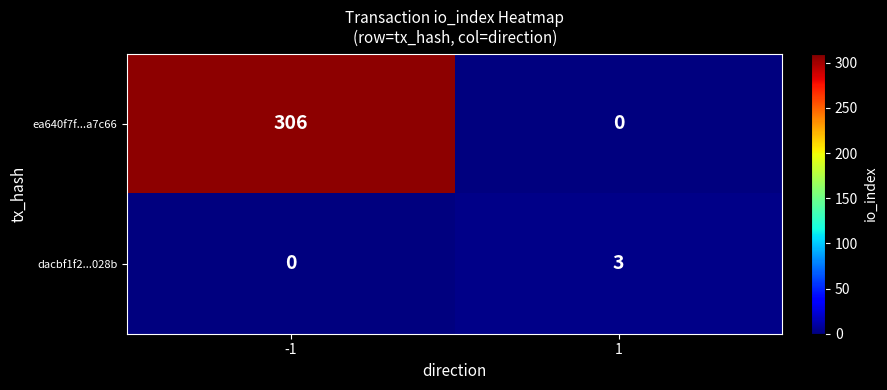

At which category is the sum across all series the highest?

-1